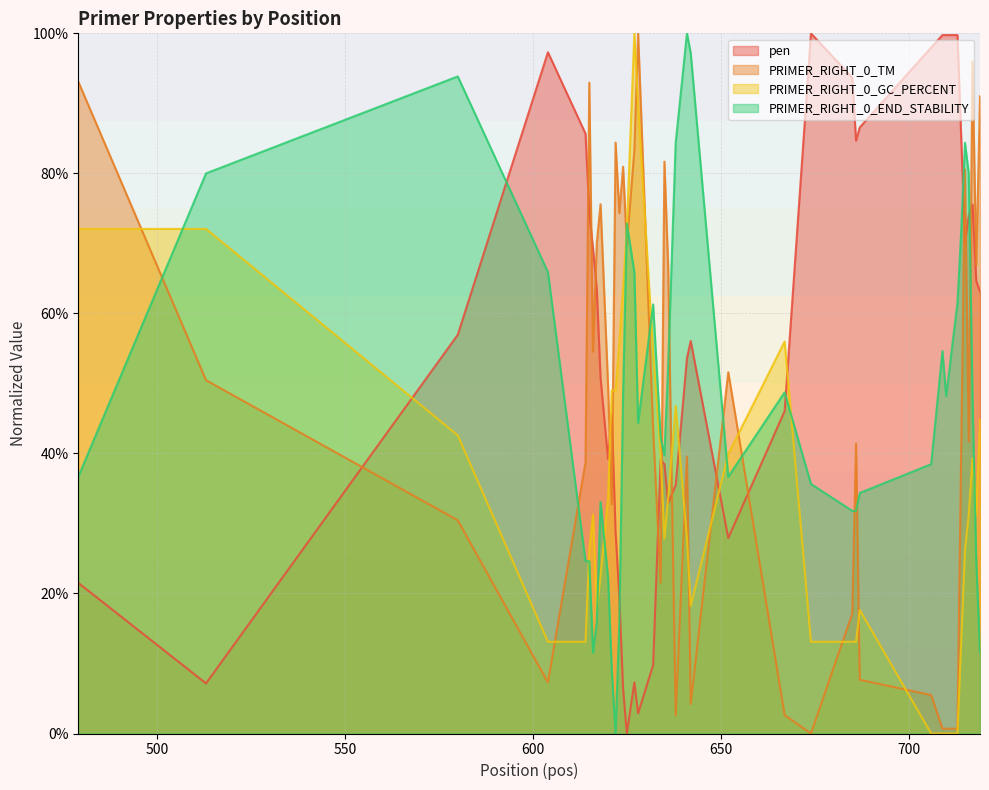

Where is PRIMER_RIGHT_0_END_STABILITY nearest to the value 50?

667